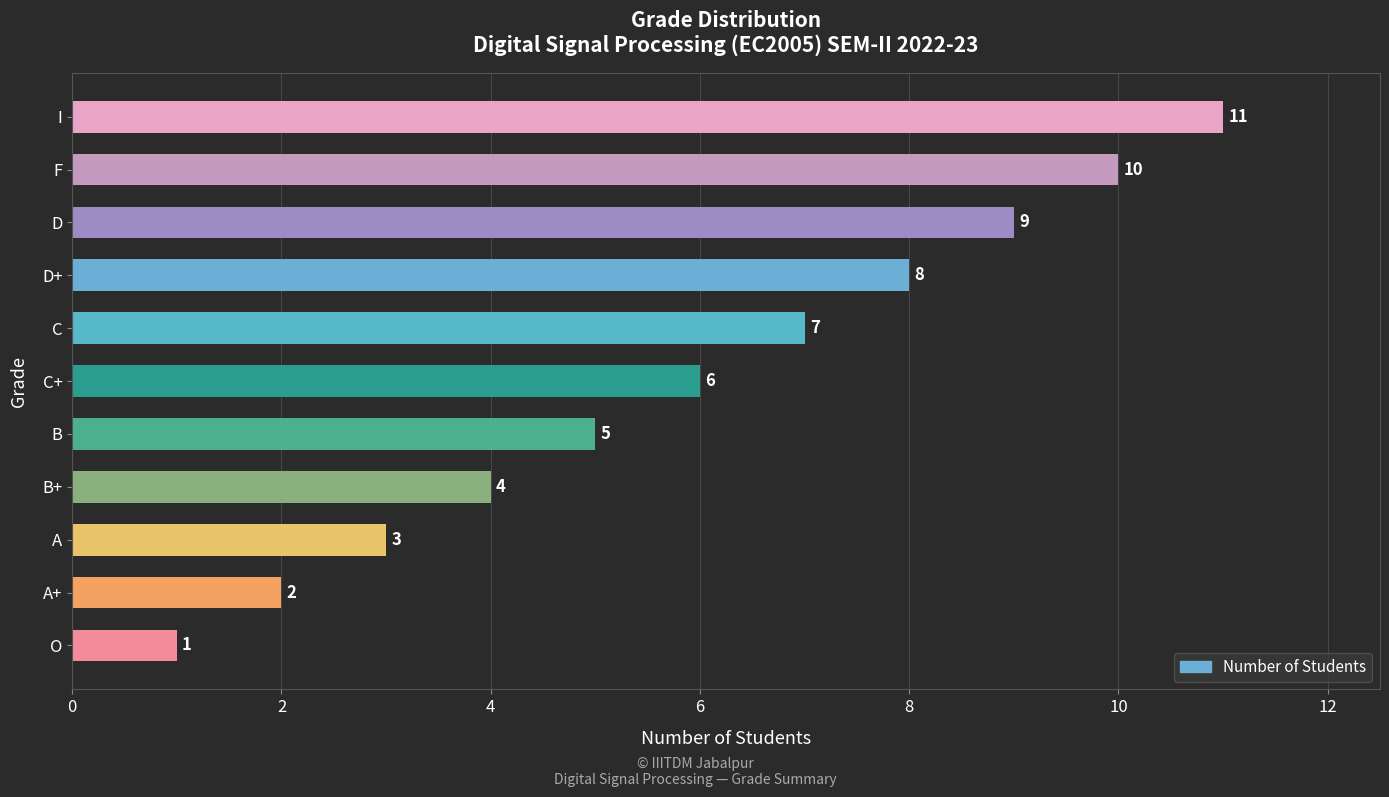

Rank the categories by value from highest to lowest.

I, F, D, D+, C, C+, B, B+, A, A+, O